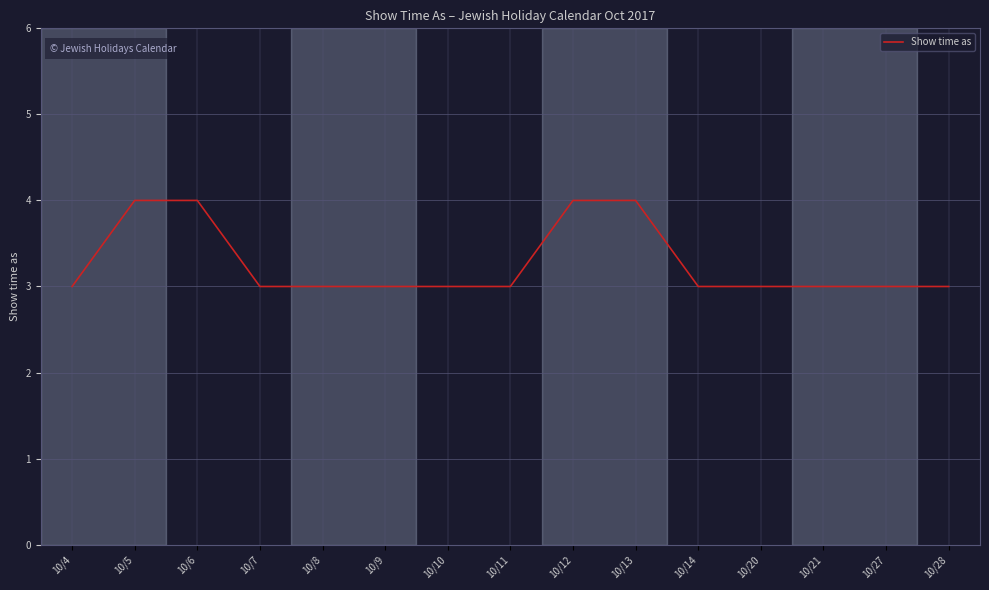

Approximately how many times larger is the value at 10/20 compared to 10/11?

1.0